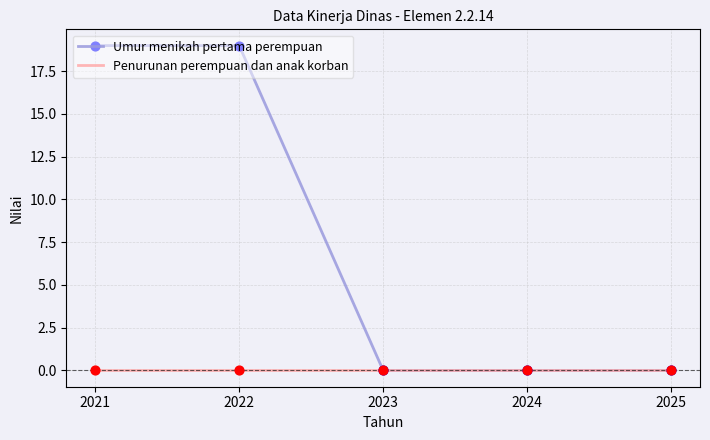

What is the spread (max minus min) of values at 2021?

19